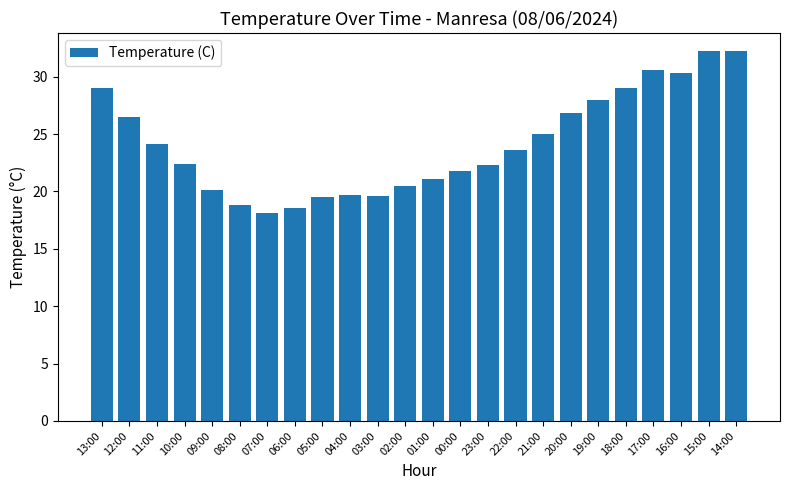

Between 19:00 and 17:00, which is larger?

17:00